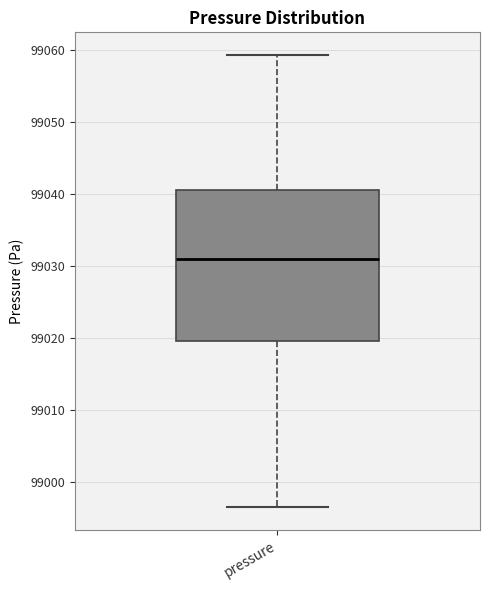

Transcribe this box plot: give where the median line is, the range the box spans, and where the two whiskers end, as read against the y-axis. The values are not printed on the chart, so give them approximately, as read against the axis.

median 99031, box 99020 to 99040, whiskers 98996 to 99059